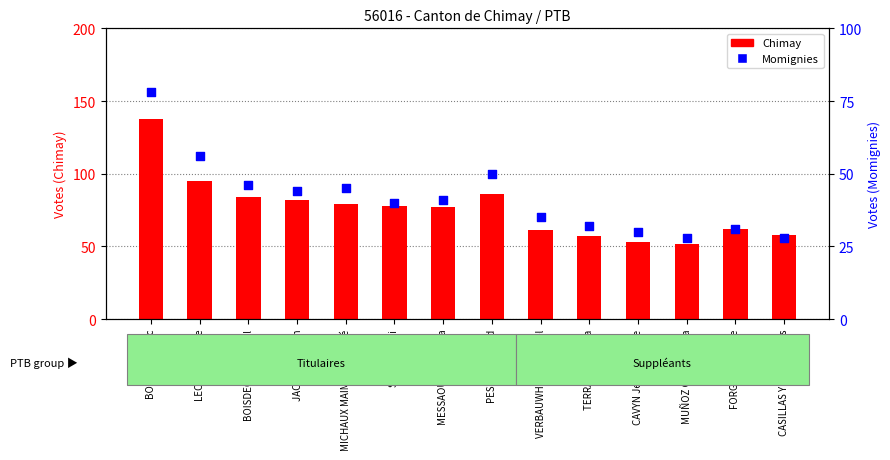

Is the value of Momignies votes at CAVYN Jean-Philippe greater than the value of Chimay votes at MUÑOZ GOMEZ Elisa?

No